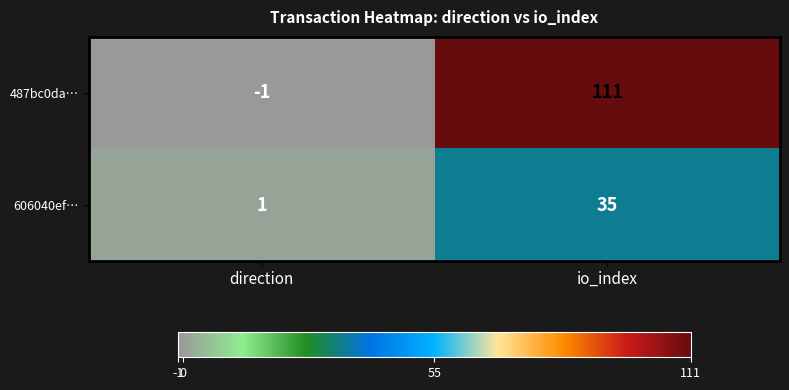

Which series has the widest spread of values?

487bc0da…